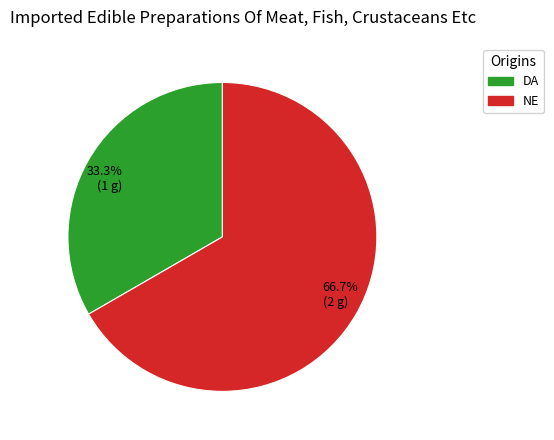

What percentage is NOT represented by 33.3% (1 g)?

66.7%